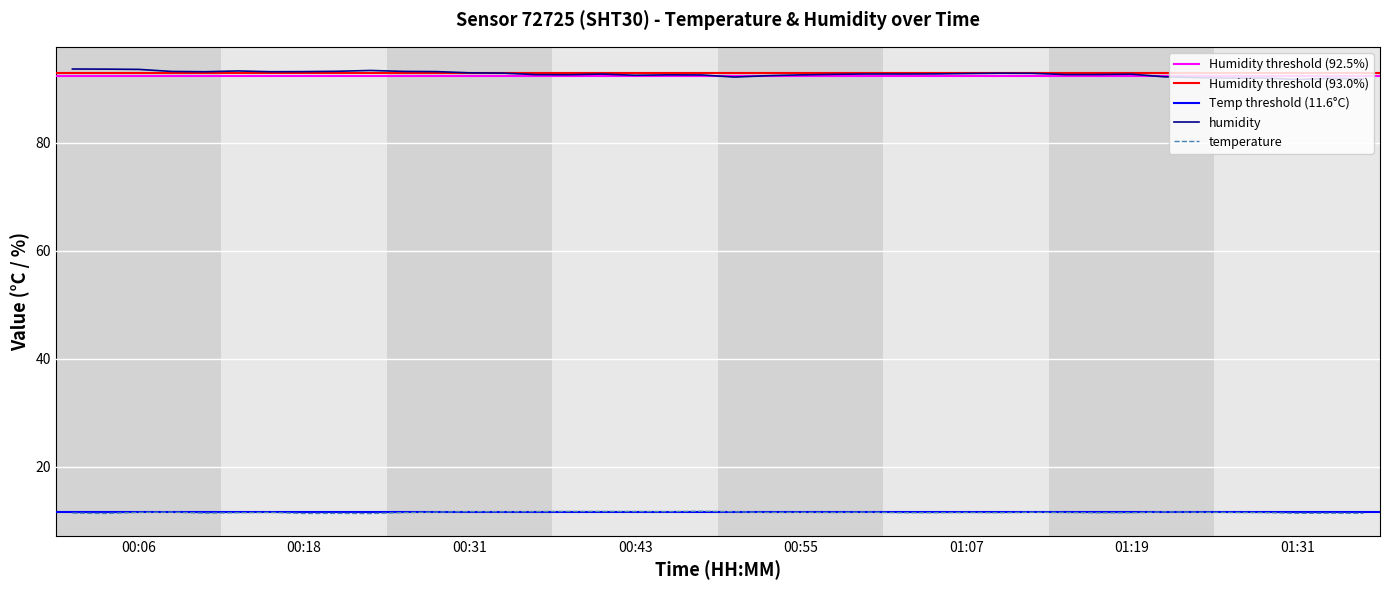

True or false: humidity and temperature cross at least once.

False